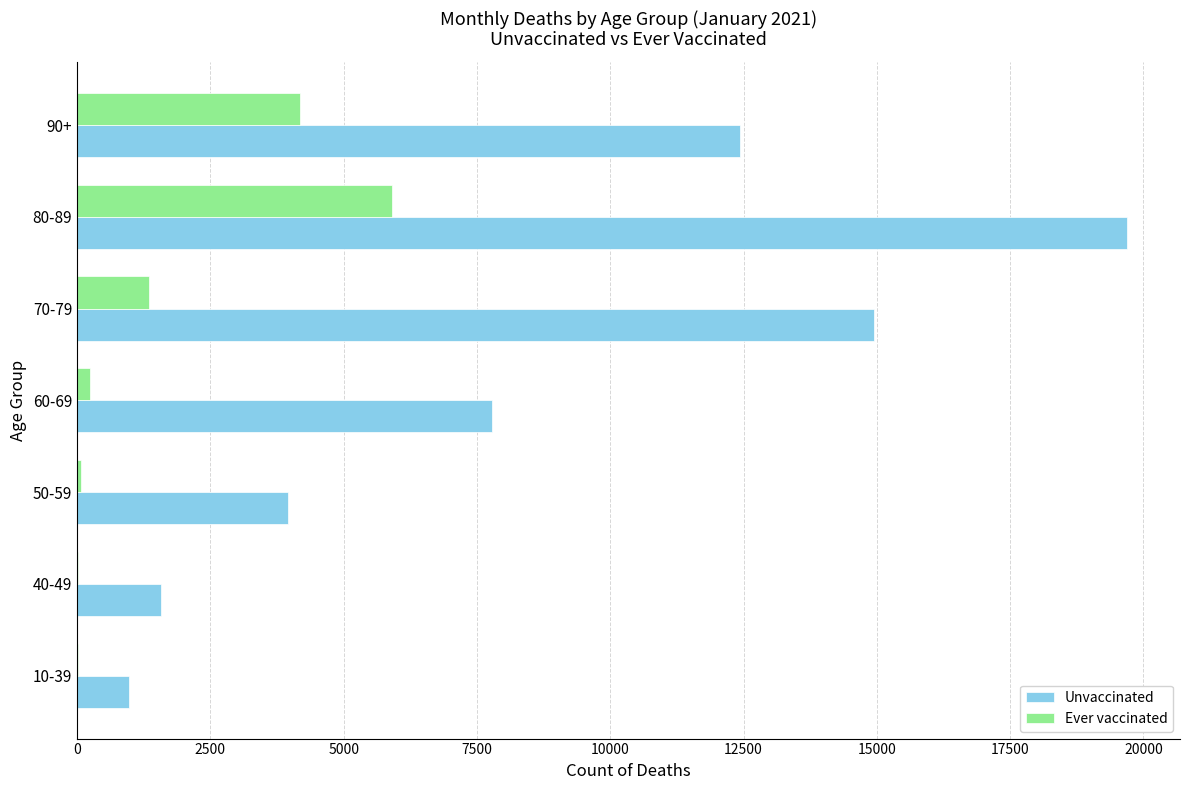

What is the sum of all Ever vaccinated values?

11808